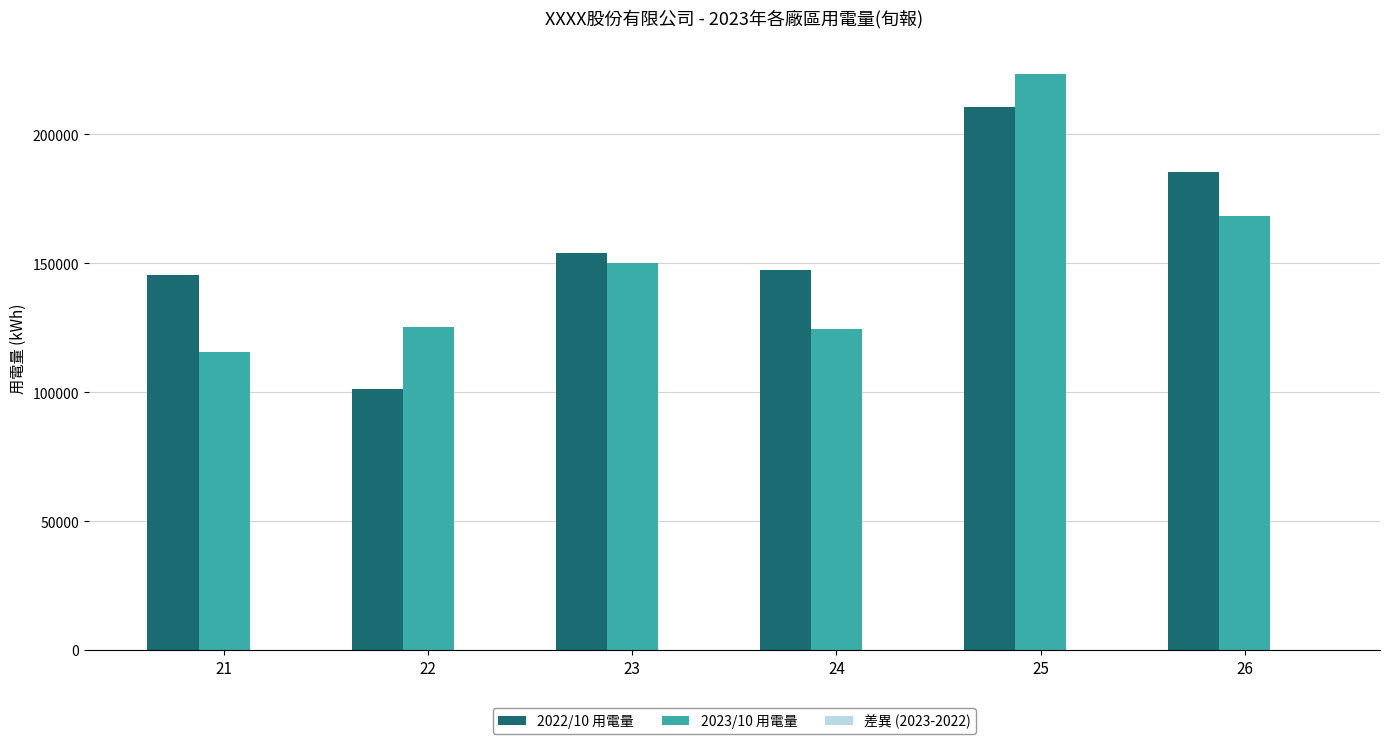

Does the chart contain any negative values?

No